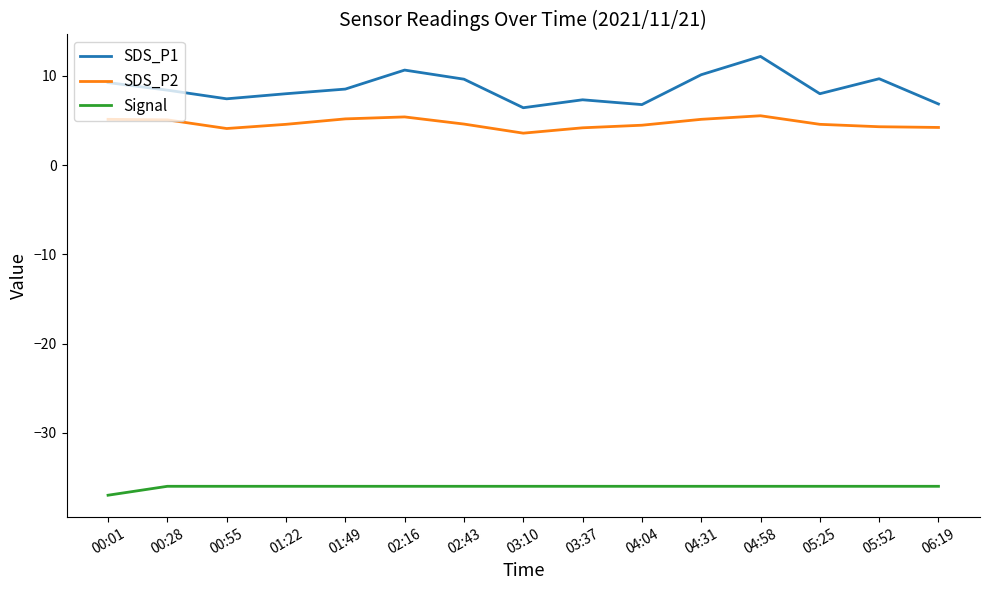

Is it true that SDS_P1 equals 10.7 at 02:16?

True